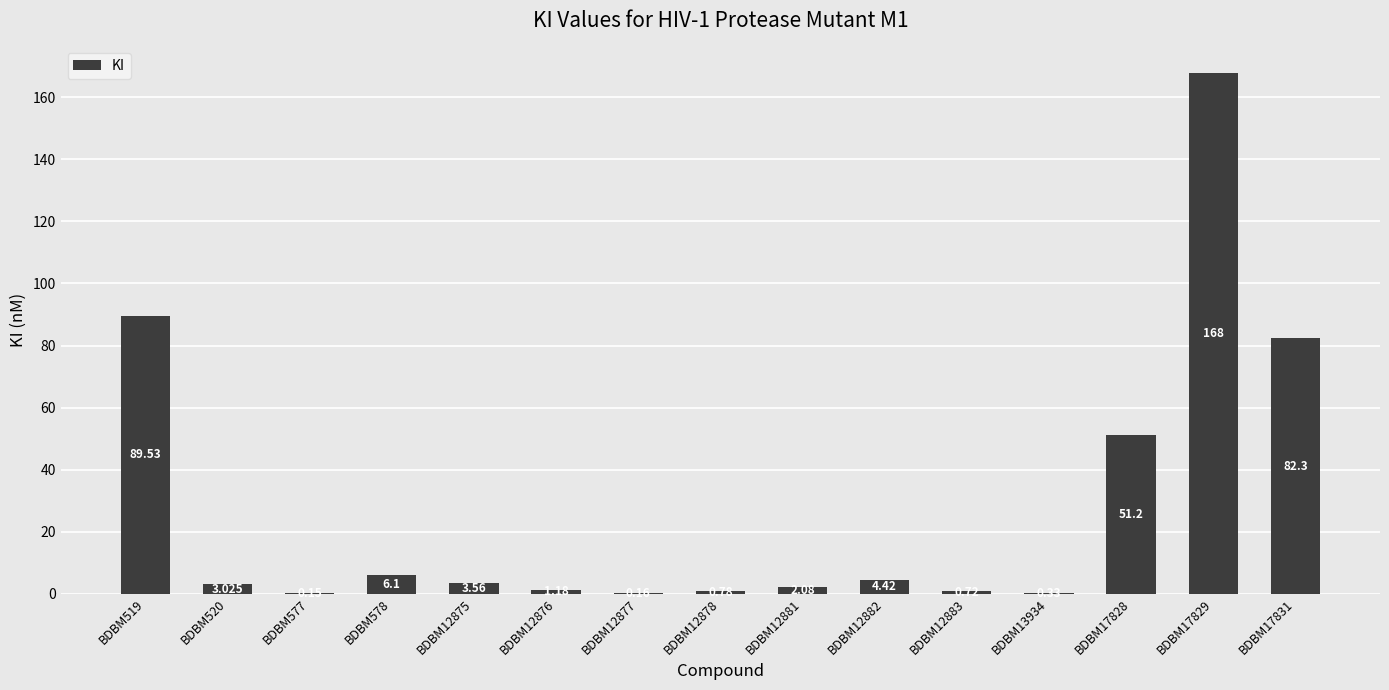

Read the value at BDBM578.

6.1